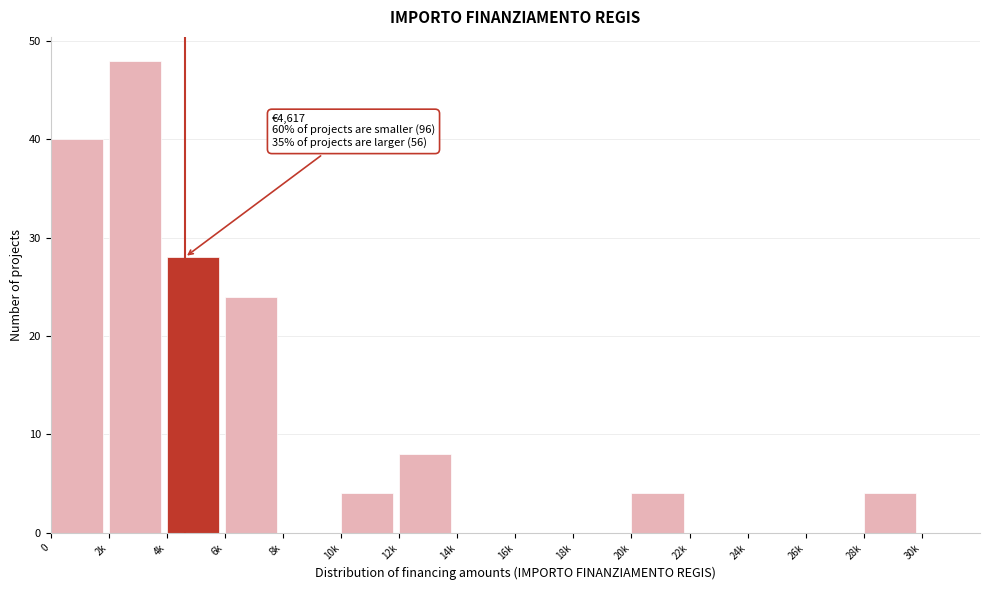

Reading left to right, what are all the values shown in this chart?

0=40	2k=48	4k=28	6k=24	8k=0	10k=4	12k=8	14k=0	16k=0	18k=0	20k=4	22k=0	24k=0	26k=0	28k=4	30k=0